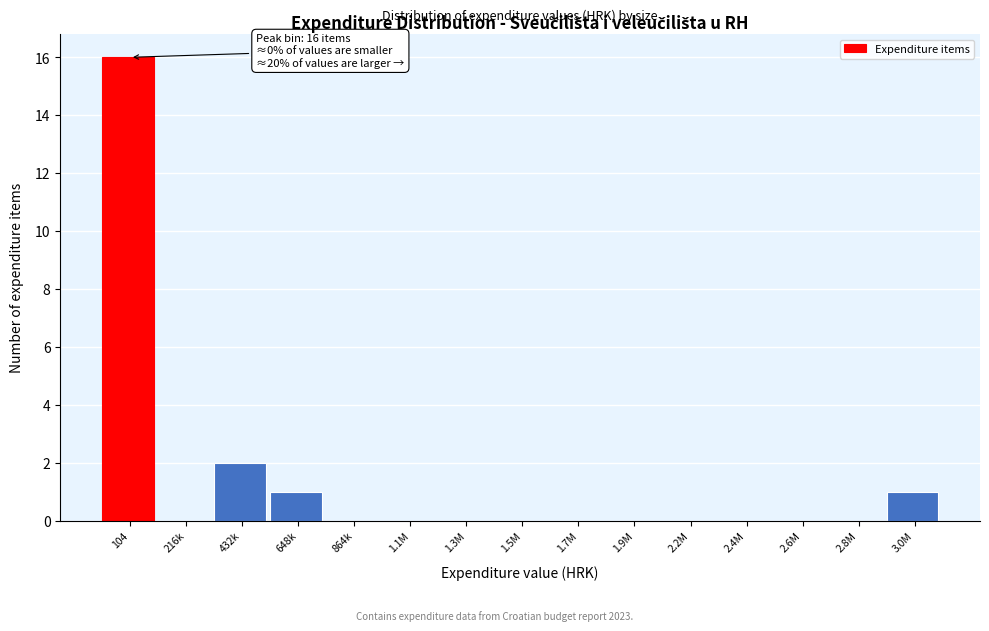

Reading right to left, transcribe all the data shown in this chart.

3.0M=1	2.8M=0	2.6M=0	2.4M=0	2.2M=0	1.9M=0	1.7M=0	1.5M=0	1.3M=0	1.1M=0	864k=0	648k=1	432k=2	216k=0	104=16